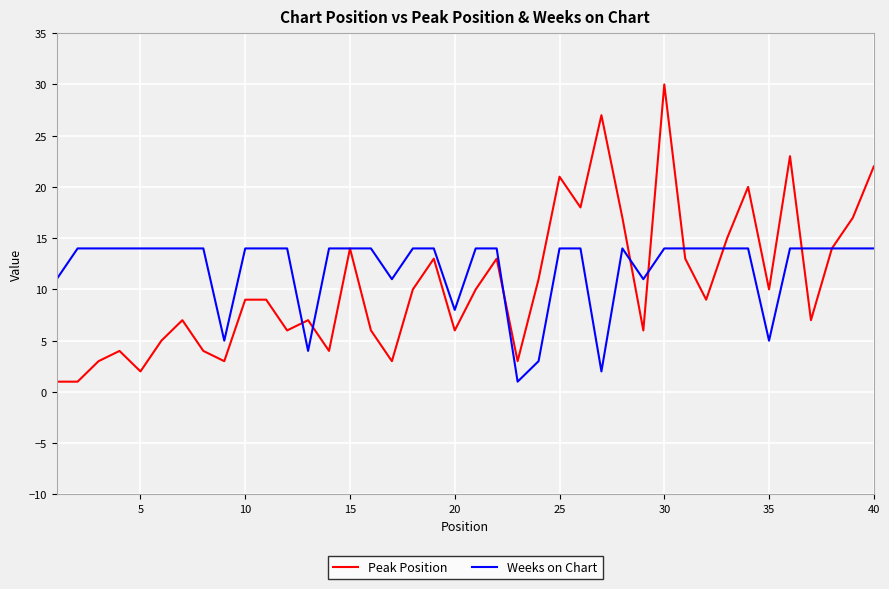

True or false: Peak Position has more than 0 interior local peaks.

True